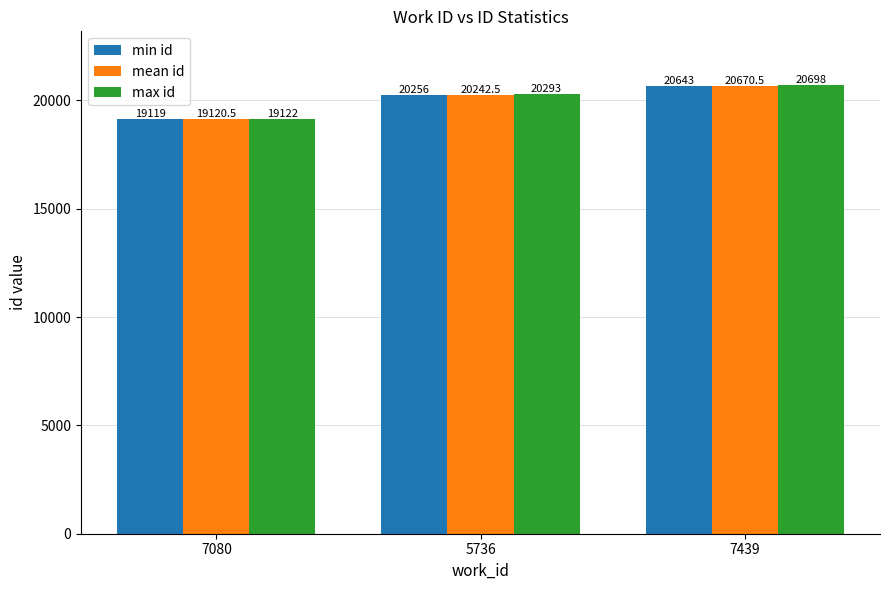

List the series in order of their overall mean, highest first.

max id, mean id, min id